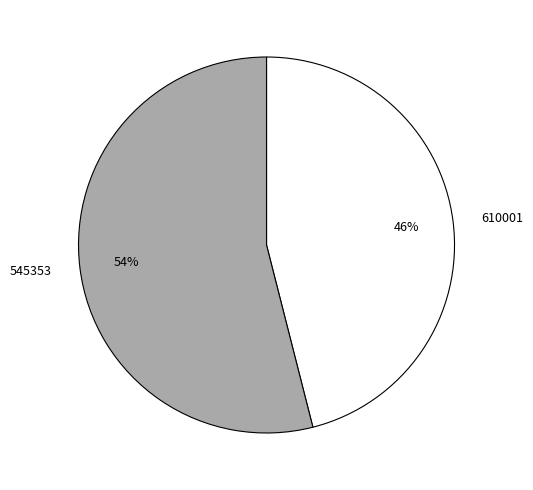

The 545353 slice represents 40% of the pie. True or false?

False